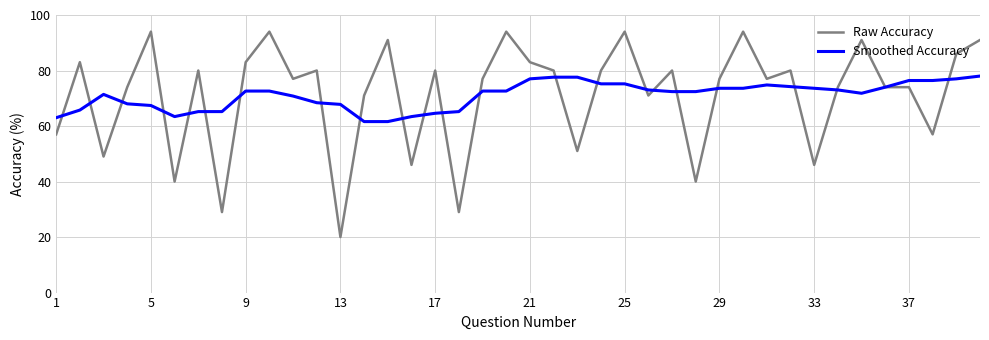

Rank the series by their maximum value, from highest to lowest.

Raw Accuracy, Smoothed Accuracy